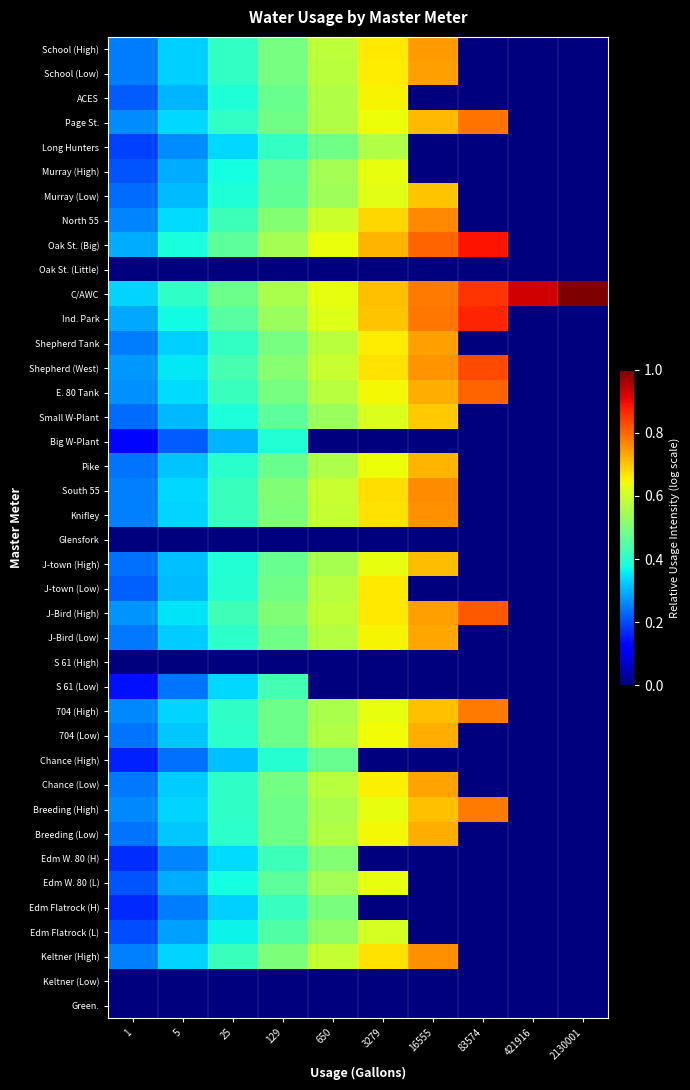

Between 25 and 83574, which is larger?

25